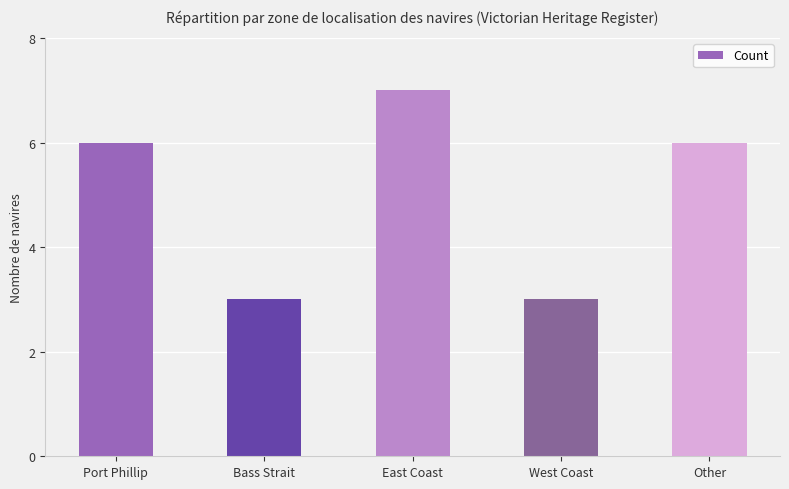

What is the approximate value at Port Phillip?

6